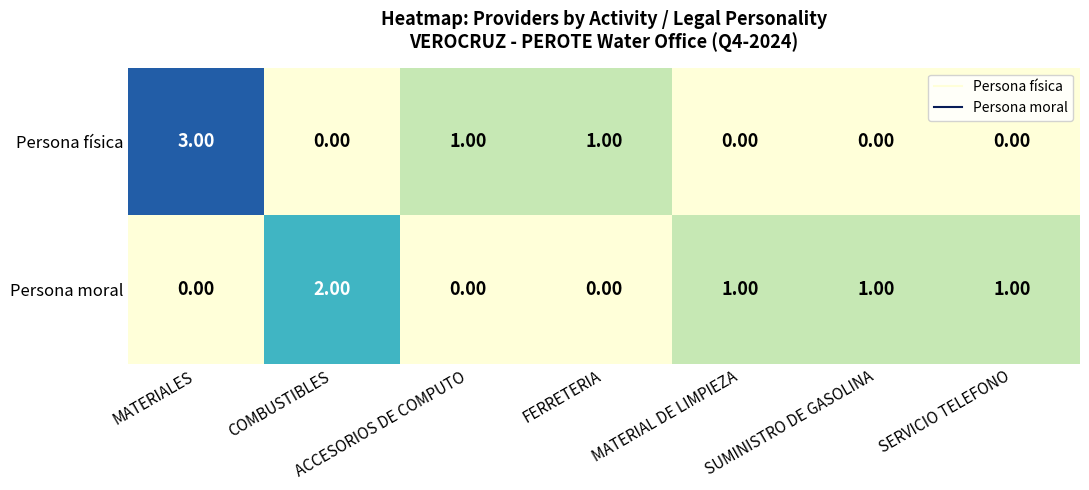

Which series has the widest spread of values?

Persona física